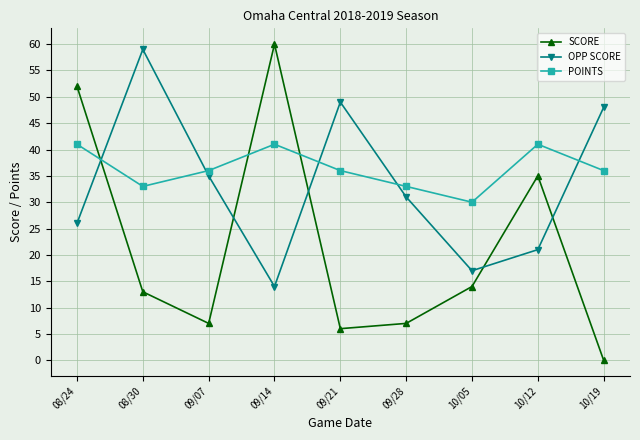

At which category does POINTS reach its first local valley?

08/30